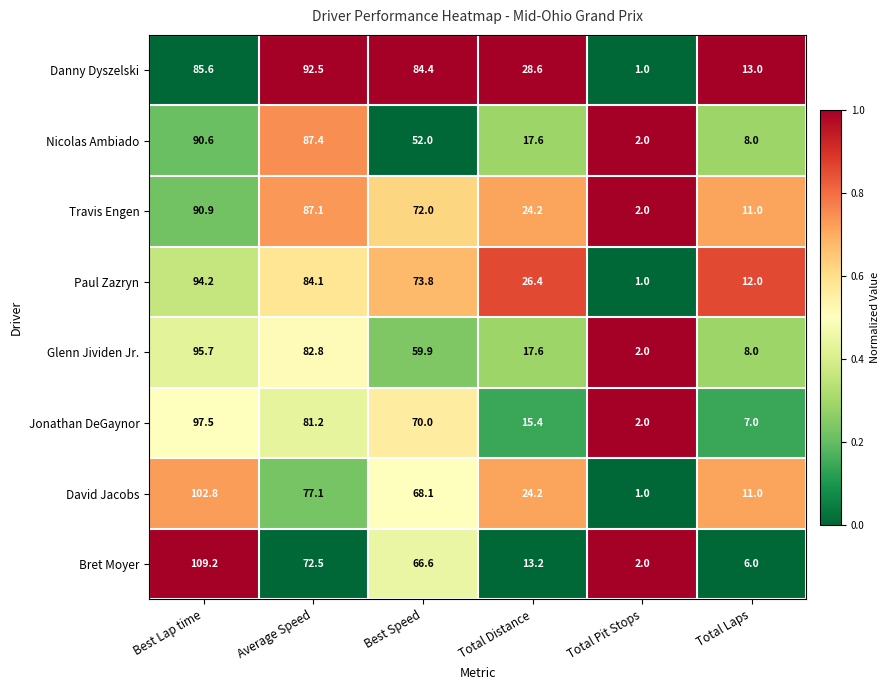

Which label corresponds to the smallest value in the chart?

Total Pit Stops